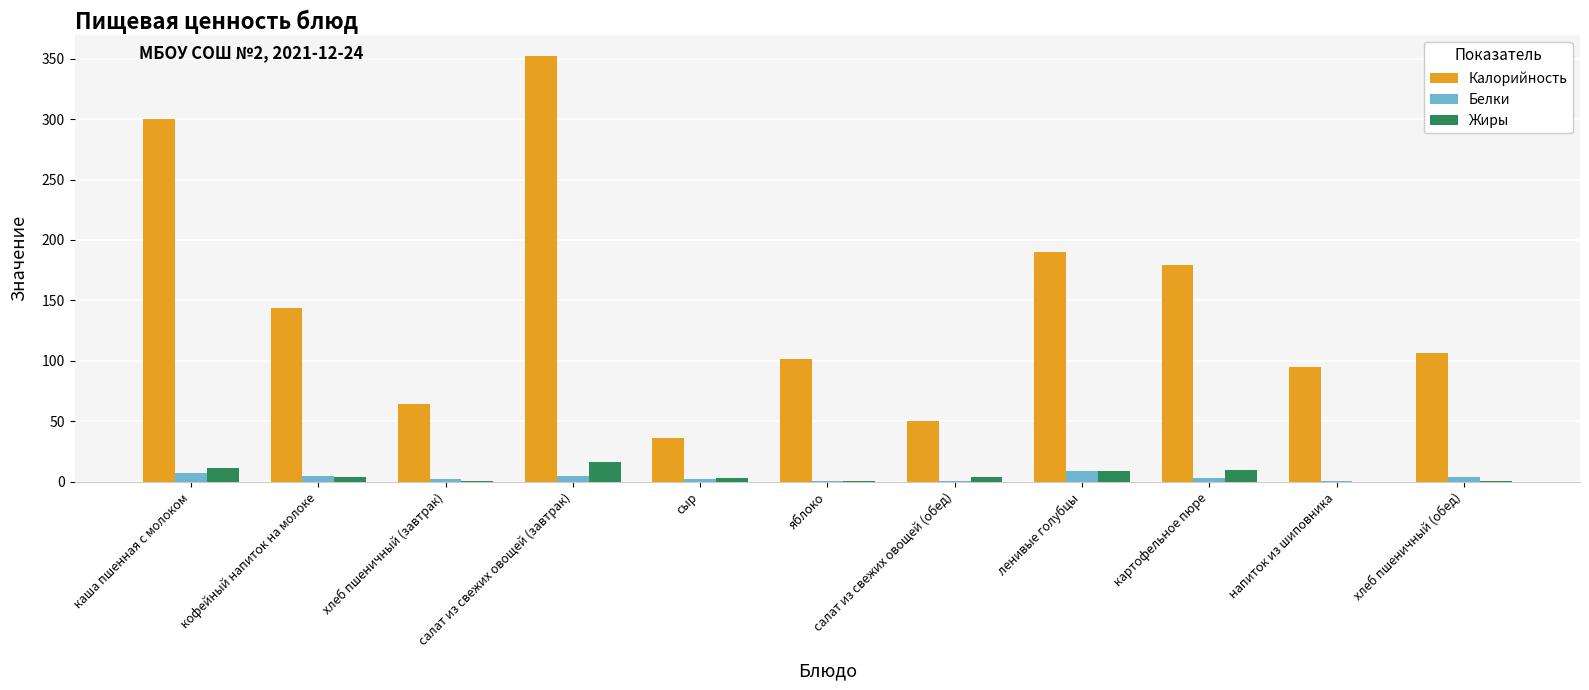

How many groups of bars are there?

11